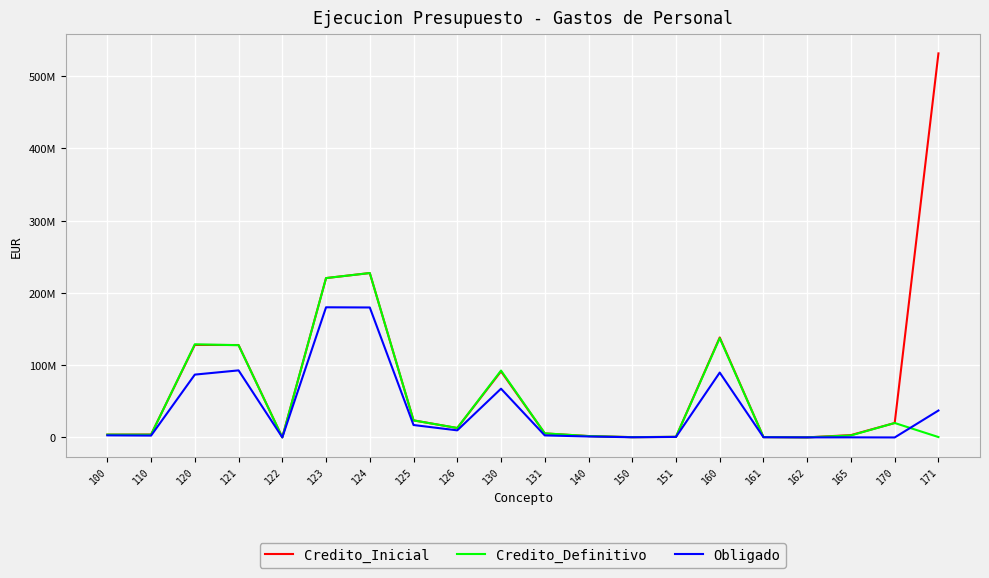

Does the chart have visible grid lines?

Yes